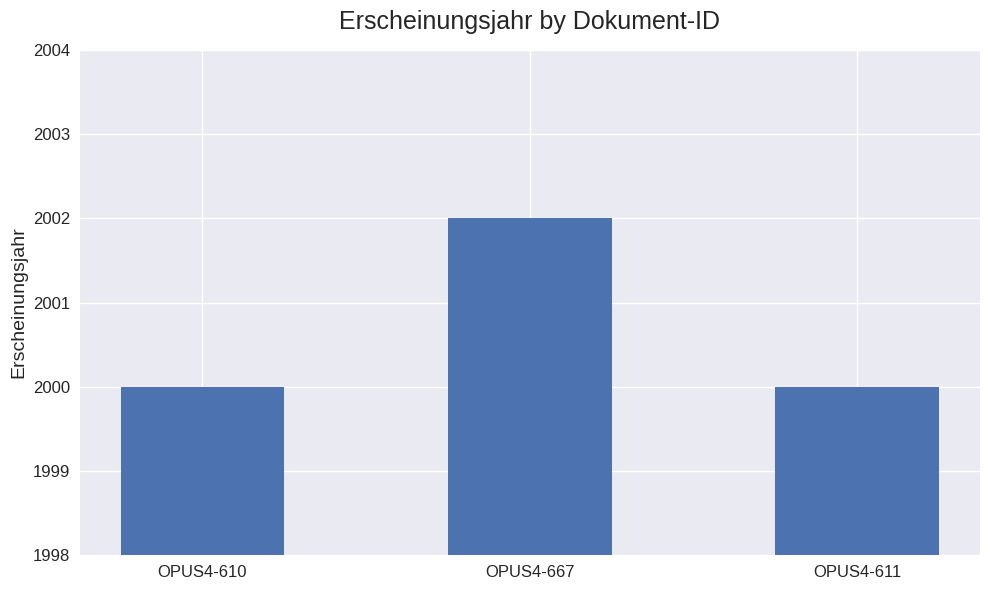

What position from the left is OPUS4-667?

2